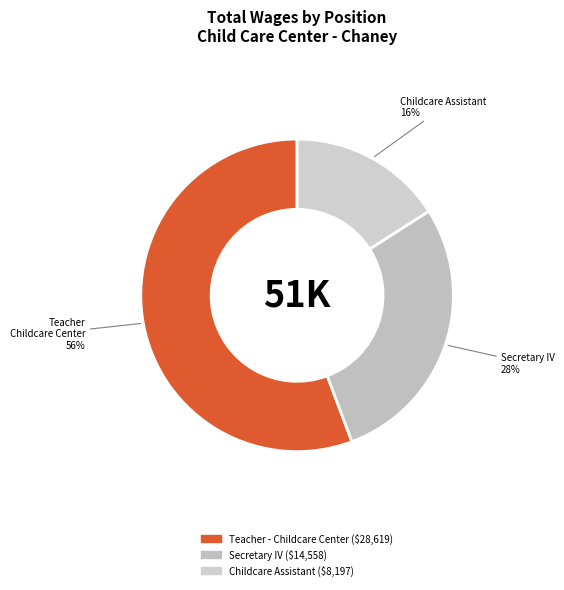

Which has a higher value, Teacher - Childcare Center or Childcare Assistant?

Teacher - Childcare Center